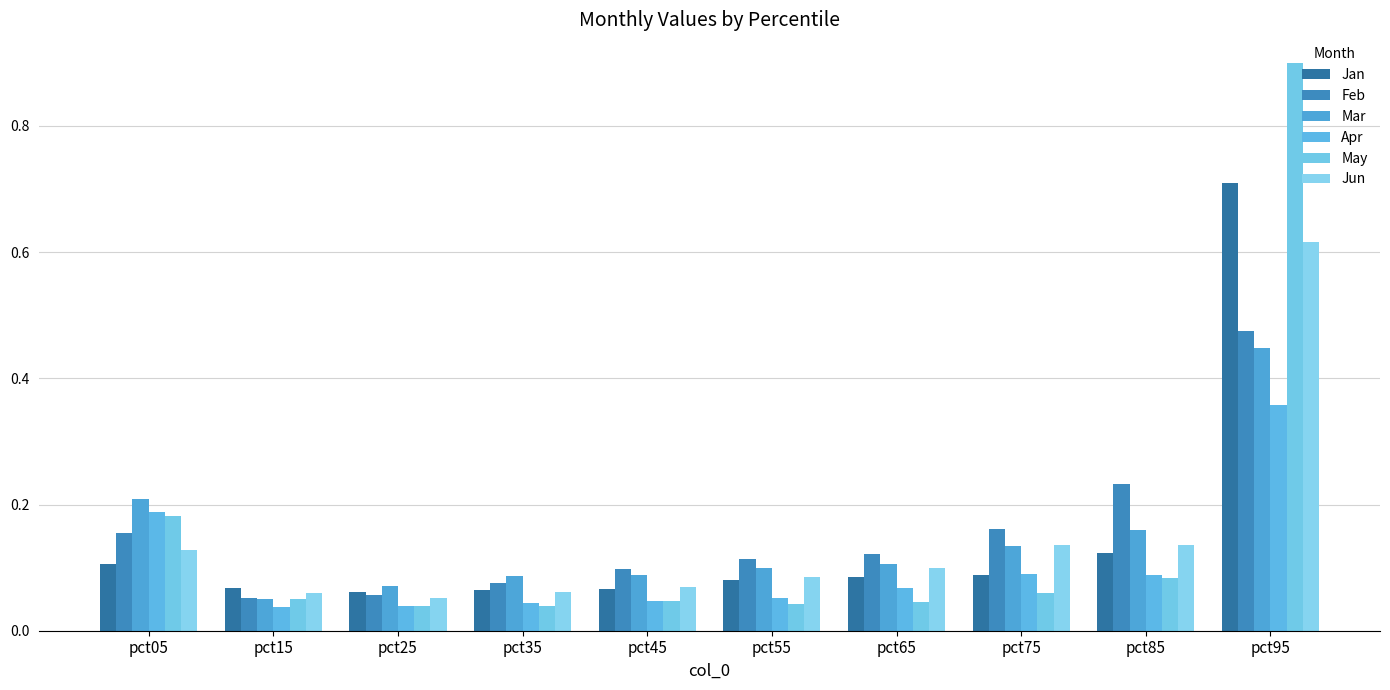

Which series changed the most between pct45 and pct65?

Jun